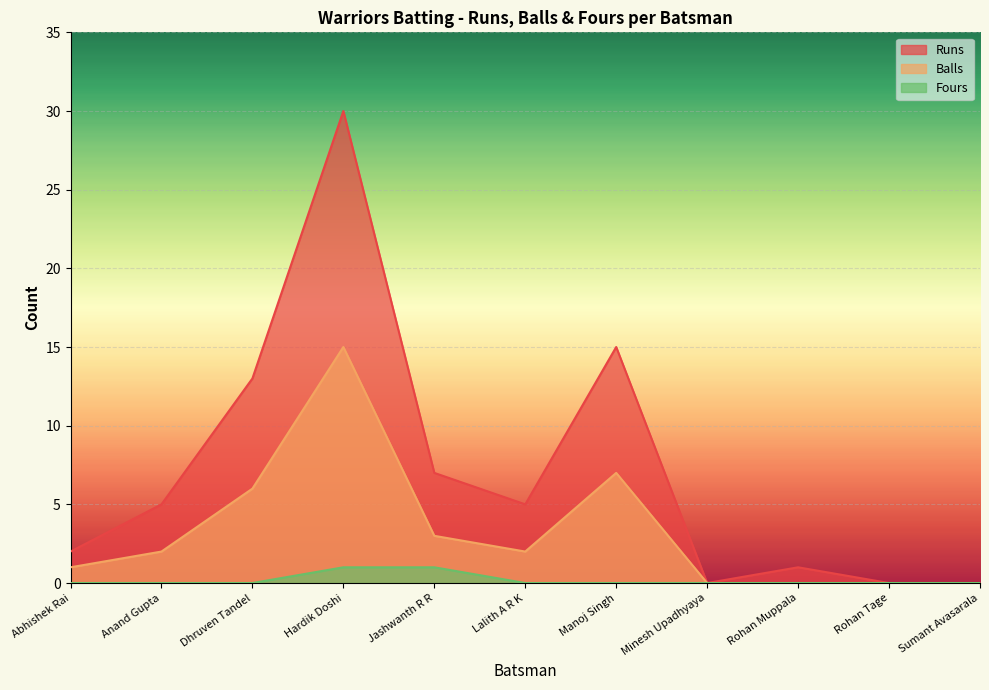

True or false: Balls and Runs cross at least once.

False